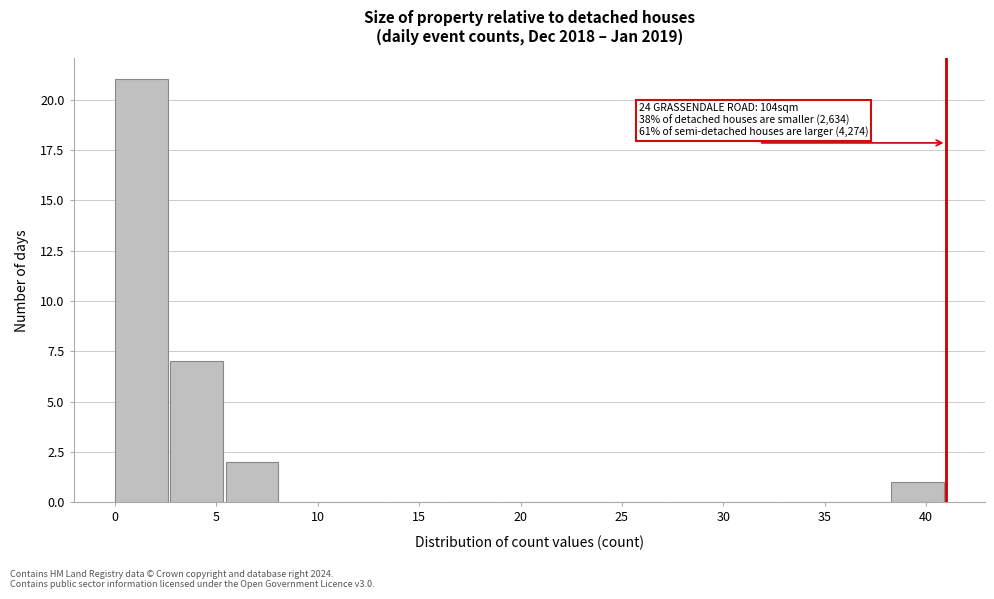

Over which range of the x-axis is the bar tallest?

0.0 to 2.5